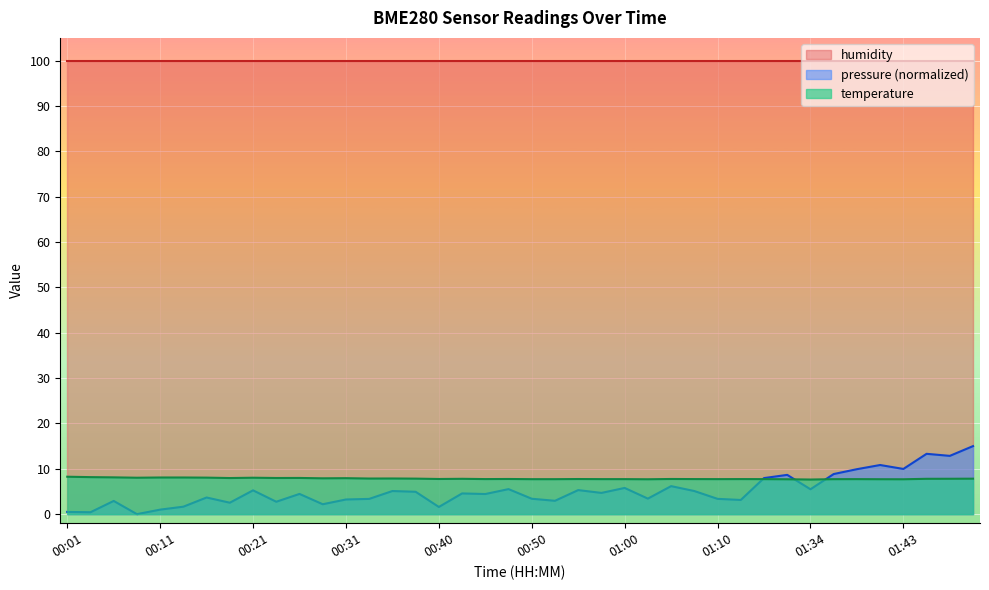

After their last crossing, which series has the higher values: temperature or pressure_kpa?

pressure_kpa